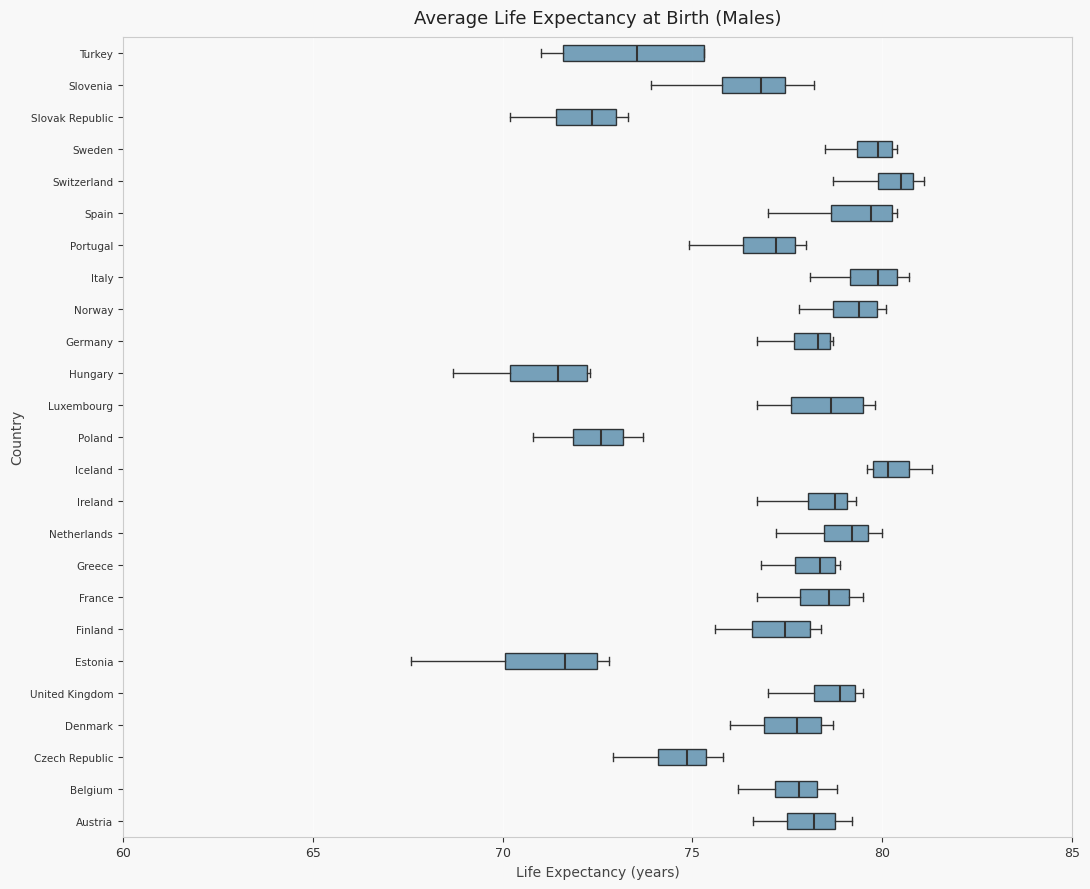

Reading bottom to top, transcribe this box plot: for each box, give where its median line is, the range the box spans, and where its two whiskers end, as read against the x-axis. The values are not printed on the chart, so give them approximately, as read against the axis.

Austria: median 78.0, box 77.5 to 79.0, whiskers 76.5 to 79.0 (just right of the box's right edge)
Belgium: median 78.0, box 77.0 to 78.5, whiskers 76.0 to 79.0
Czech Republic: median 75.0, box 74.0 to 75.5, whiskers 73.0 to 76.0
Denmark: median 78.0, box 77.0 to 78.5, whiskers 76.0 to 78.5 (just right of the box's right edge)
United Kingdom: median 79.0, box 78.0 to 79.5, whiskers 77.0 to 79.5 (just right of the box's right edge)
Estonia: median 71.5, box 70.0 to 72.5, whiskers 67.5 to 73.0
Finland: median 77.5, box 76.5 to 78.0, whiskers 75.5 to 78.5
France: median 78.5, box 78.0 to 79.0, whiskers 76.5 to 79.5
Greece: median 78.5, box 77.5 to 79.0, whiskers 77.0 to 79.0 (just right of the box's right edge)
Netherlands: median 79.0, box 78.5 to 79.5, whiskers 77.0 to 80.0
Ireland: median 79.0 (just left of the box's right edge), box 78.0 to 79.0, whiskers 76.5 to 79.5
Iceland: median 80.0 (inside the box), box 80.0 to 80.5, whiskers 79.5 to 81.5
Poland: median 72.5, box 72.0 to 73.0, whiskers 71.0 to 73.5
Luxembourg: median 78.5, box 77.5 to 79.5, whiskers 76.5 to 80.0
Hungary: median 71.5, box 70.0 to 72.0, whiskers 68.5 to 72.5
Germany: median 78.5 (just left of the box's right edge), box 77.5 to 78.5, whiskers 76.5 to 78.5
Norway: median 79.5, box 78.5 to 80.0, whiskers 78.0 to 80.0 (just right of the box's right edge)
Italy: median 80.0, box 79.0 to 80.5, whiskers 78.0 to 80.5 (just right of the box's right edge)
Portugal: median 77.0, box 76.5 to 77.5, whiskers 75.0 to 78.0
Spain: median 79.5, box 78.5 to 80.5, whiskers 77.0 to 80.5 (just right of the box's right edge)
Switzerland: median 80.5, box 80.0 to 81.0, whiskers 78.5 to 81.0 (just right of the box's right edge)
Sweden: median 80.0, box 79.5 to 80.5, whiskers 78.5 to 80.5 (just right of the box's right edge)
Slovak Republic: median 72.5, box 71.5 to 73.0, whiskers 70.0 to 73.5
Slovenia: median 77.0, box 76.0 to 77.5, whiskers 74.0 to 78.0
Turkey: median 73.5, box 71.5 to 75.5, whiskers 71.0 to 75.5